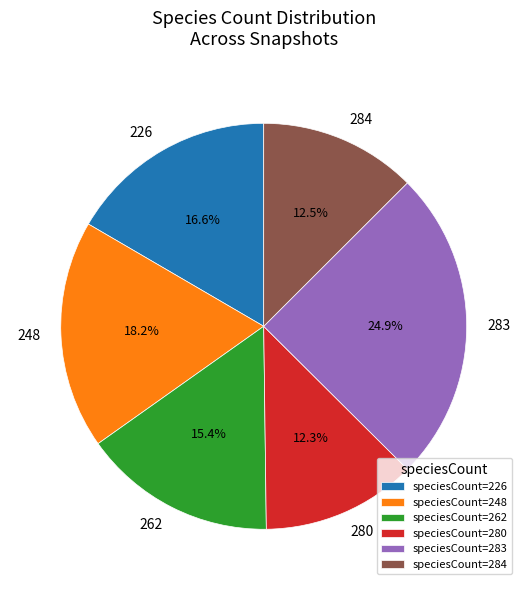

Combined, do 226 and 283 account for over 50%?

No